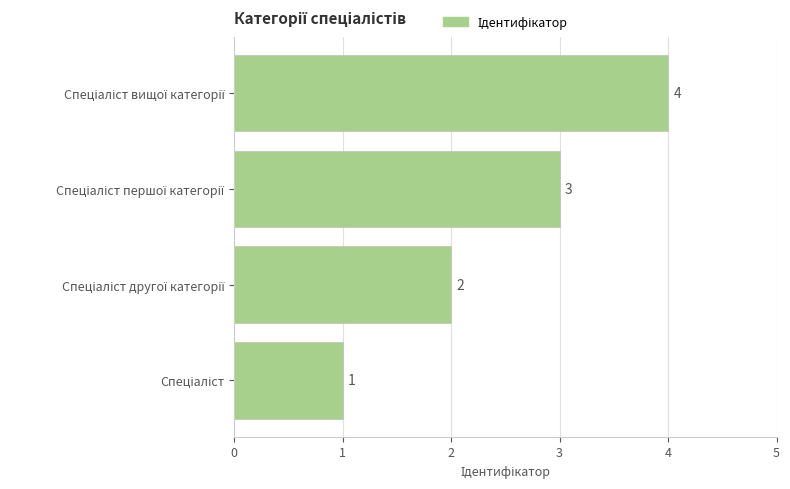

Count the values in the range 2 to 4.

3